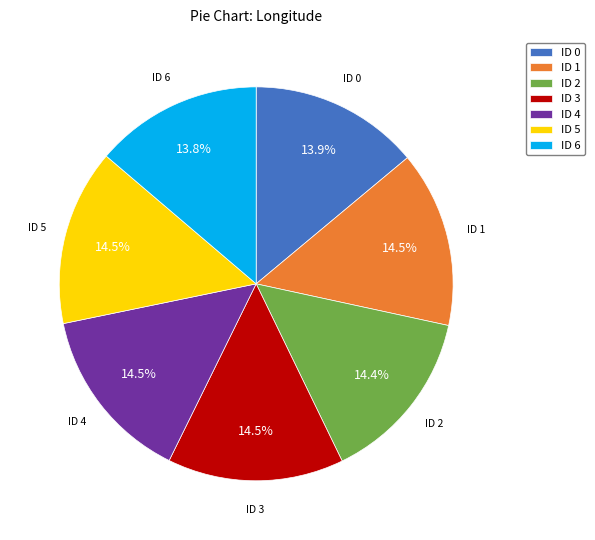

What is the ratio of the value at ID 5 to the value at ID 3?

1.0